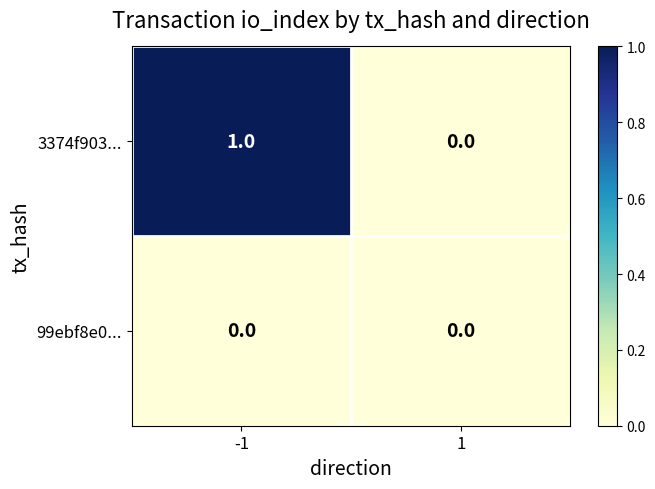

How many data points does each series have?

2